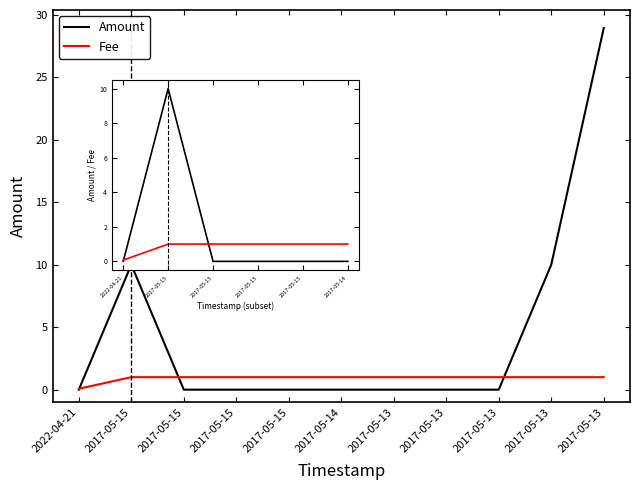

What are all the series names shown in the legend?

Amount, Fee